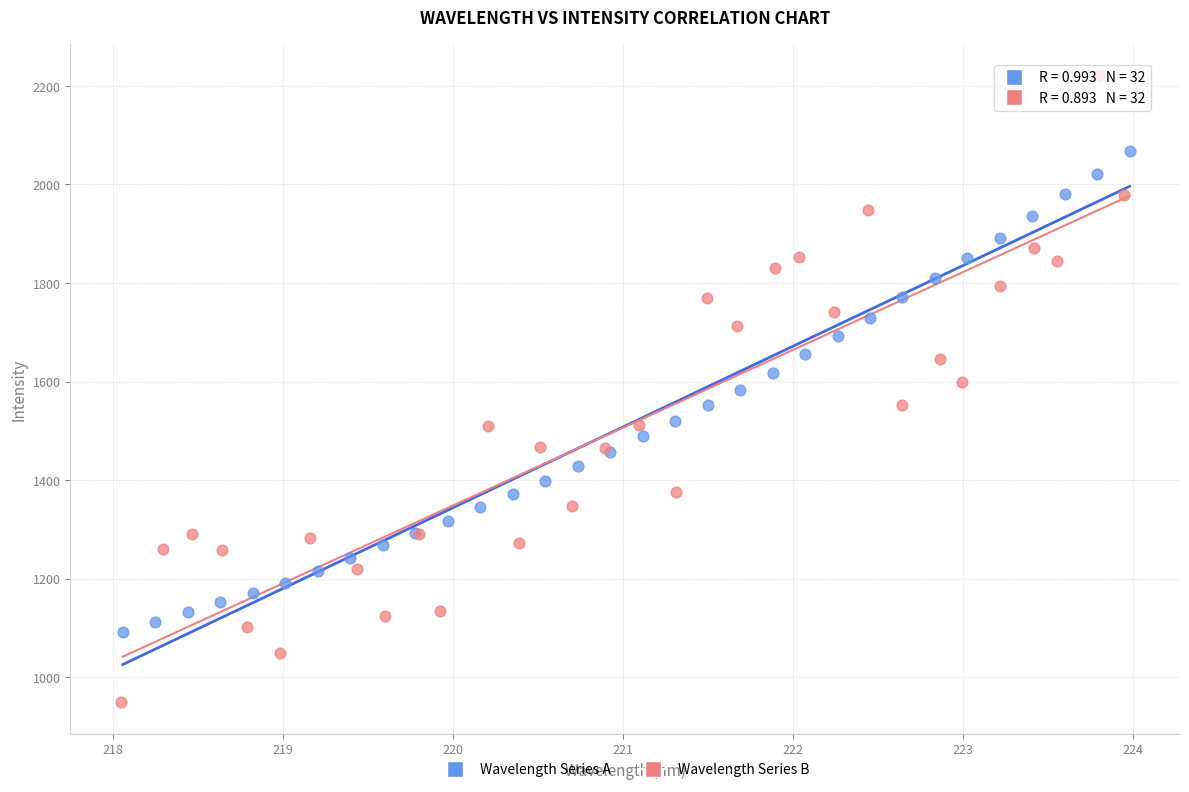

Which series has the widest spread of Y values?

Wavelength Series B